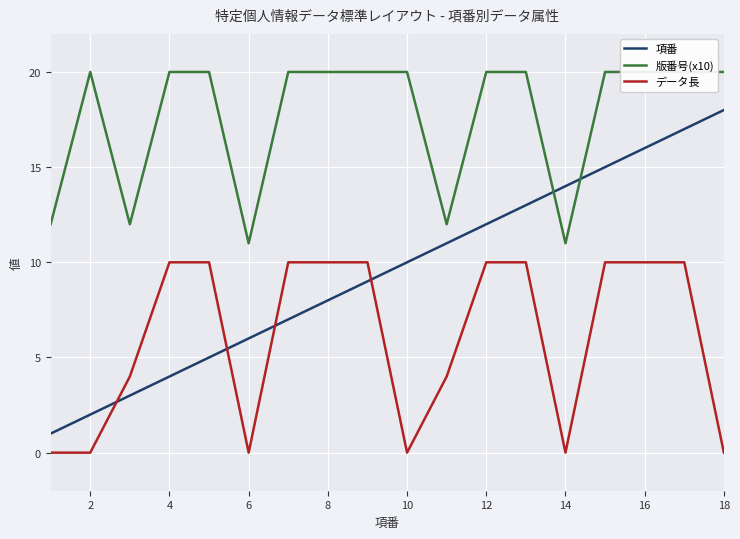

What is the maximum value shown in the chart?

20